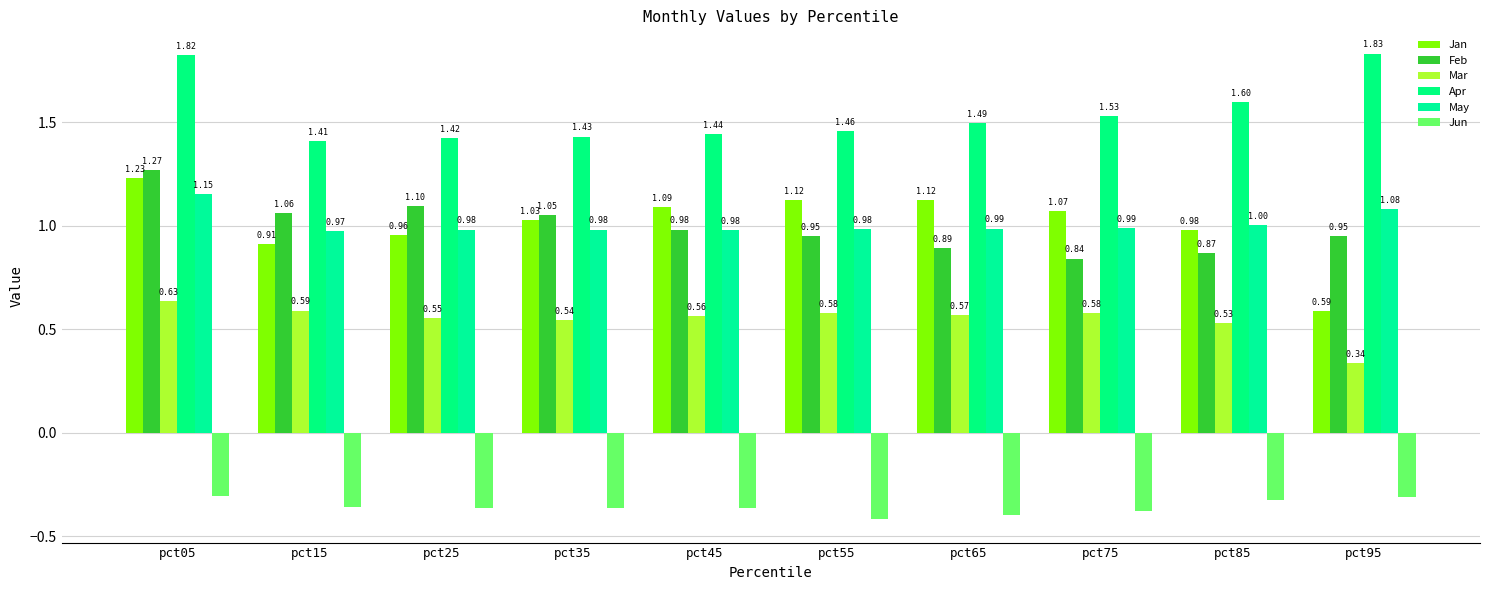

How many bars are there in each group?

6